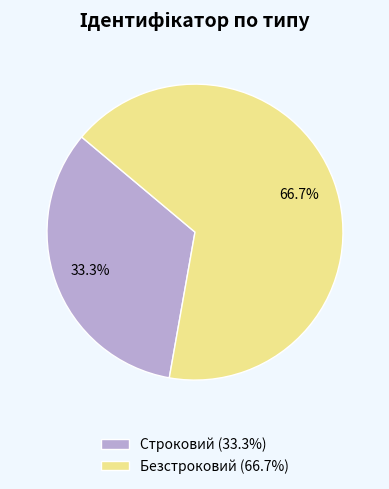

Is it true that Безстроковий is 81% of the pie?

False